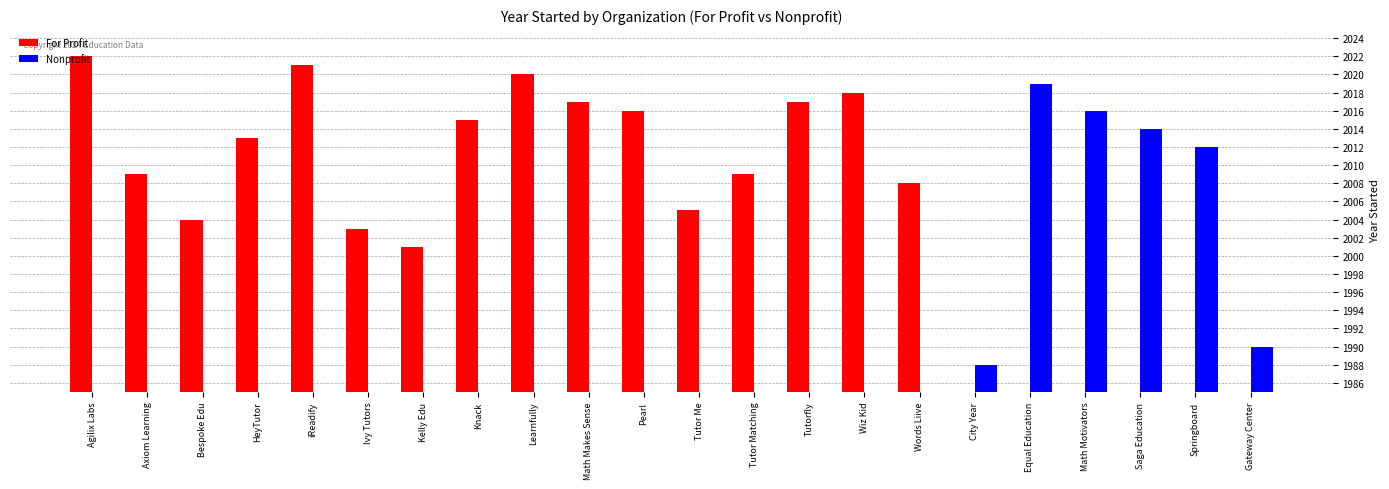

Is the value of Nonprofit at Tutor Me greater than the value of For Profit at City Year?

No